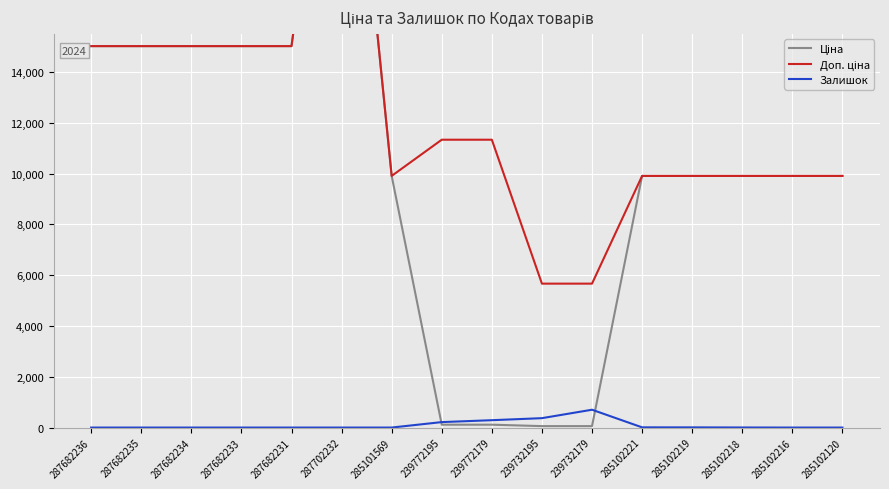

True or false: Ціна has a value of 29548.9 at 287702232.

True